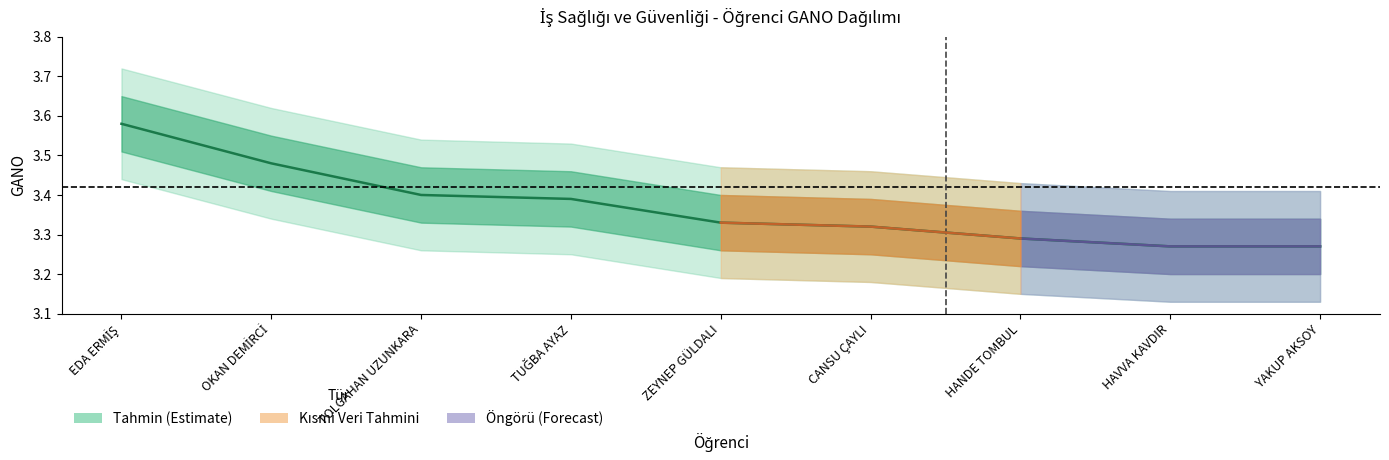

True or false: the data shows 3.4 at TOLGAHAN UZUNKARA.

True